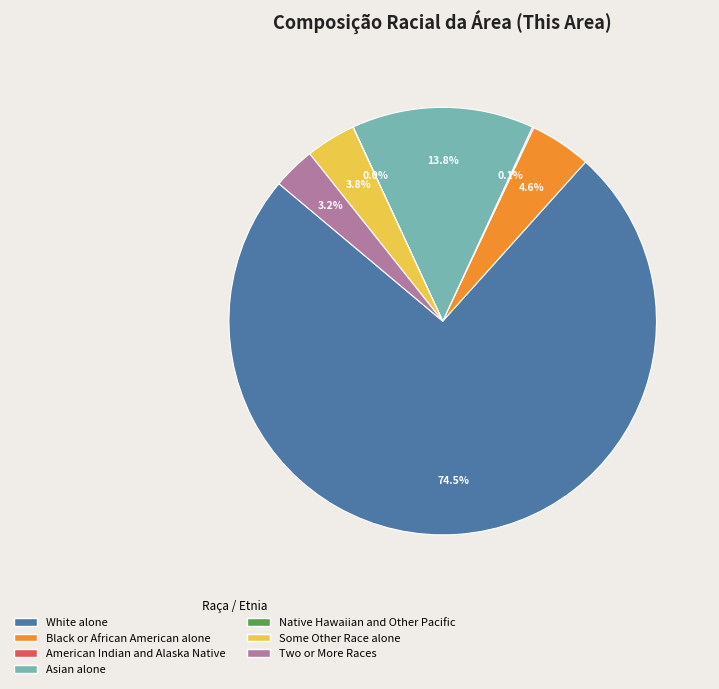

Does Black or African American alone account for over 50% of the chart?

No